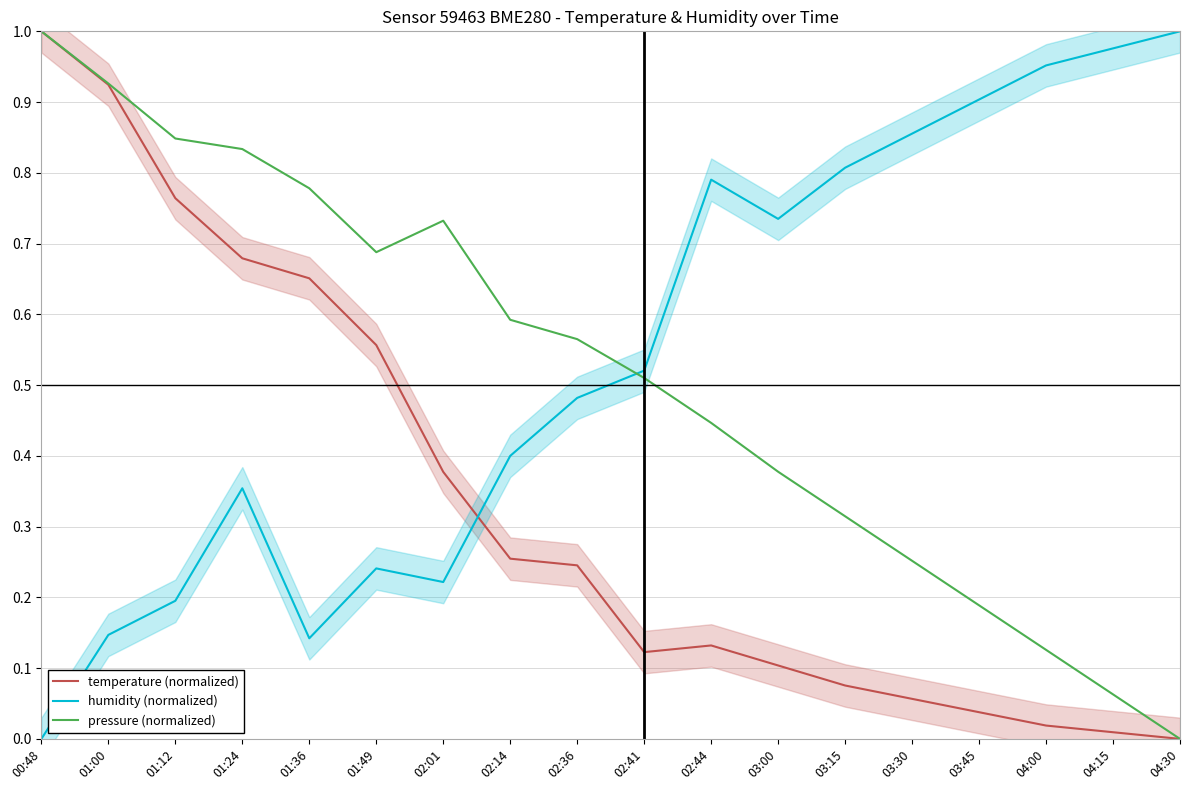

The value of humidity (normalized) at 02:41 is 0.5. True or false?

True